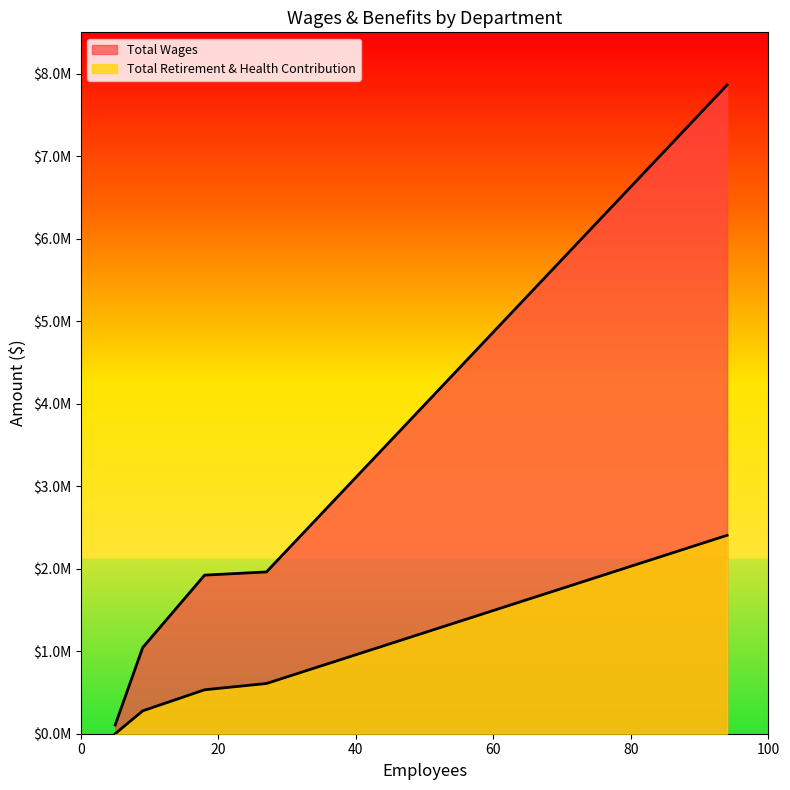

What is the total value across all series at Administration?

1321045